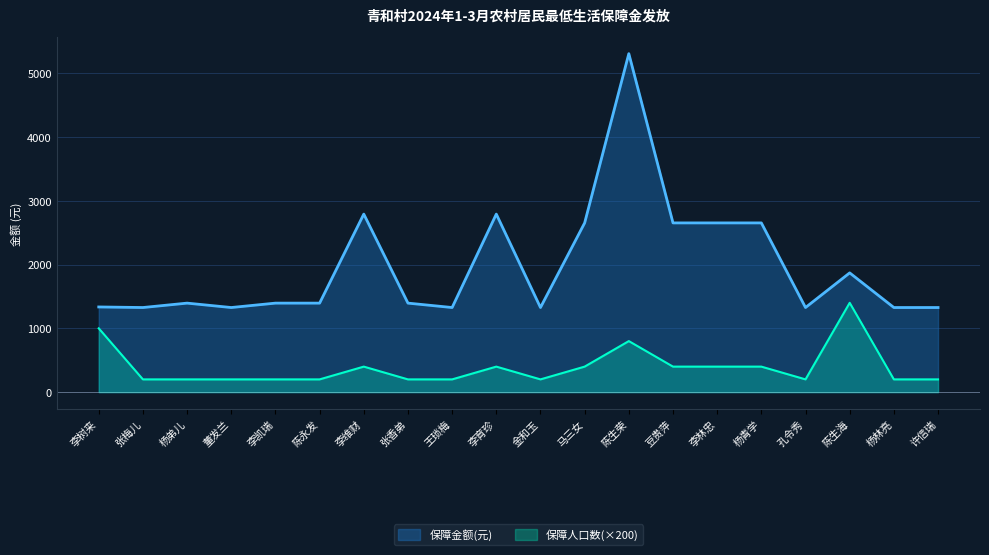

What is the total value across all series at 李凯瑞?

1595